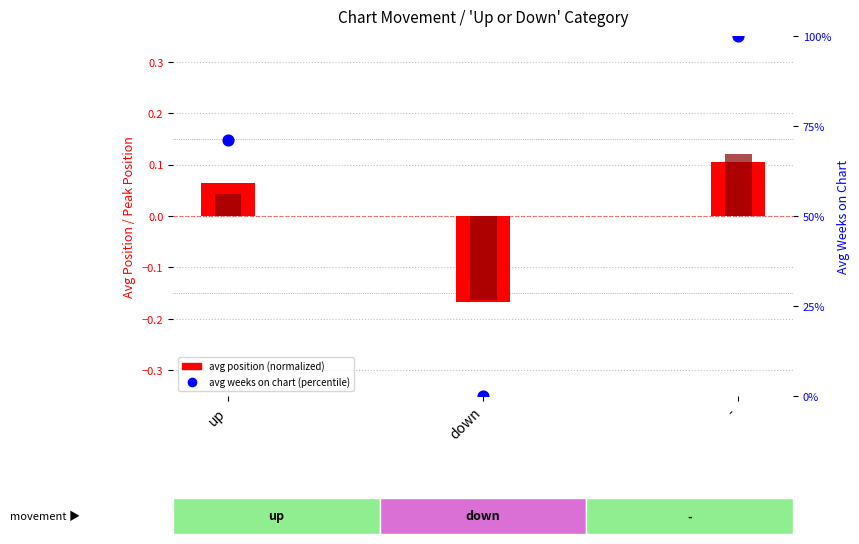

Which series reaches the minimum Y coordinate?

avg position (normalized)